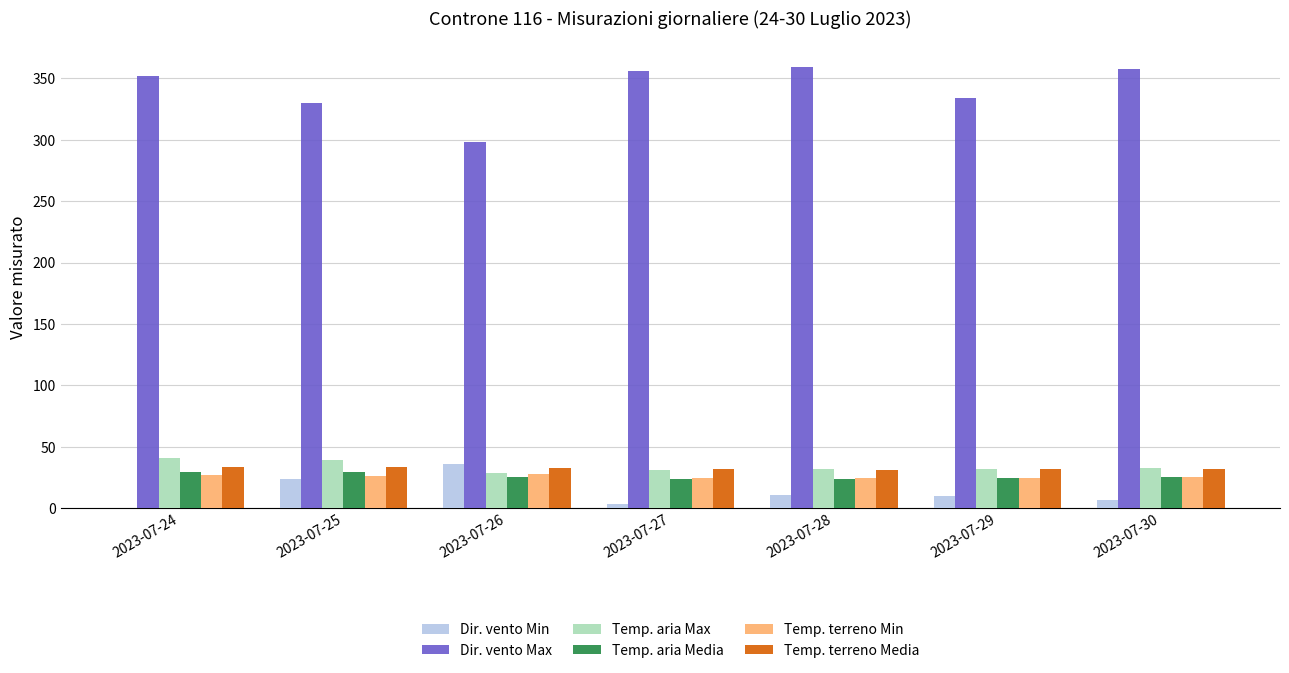

What is the sum of the Dir. vento Min values at 2023-07-24 and 2023-07-26?

36.0